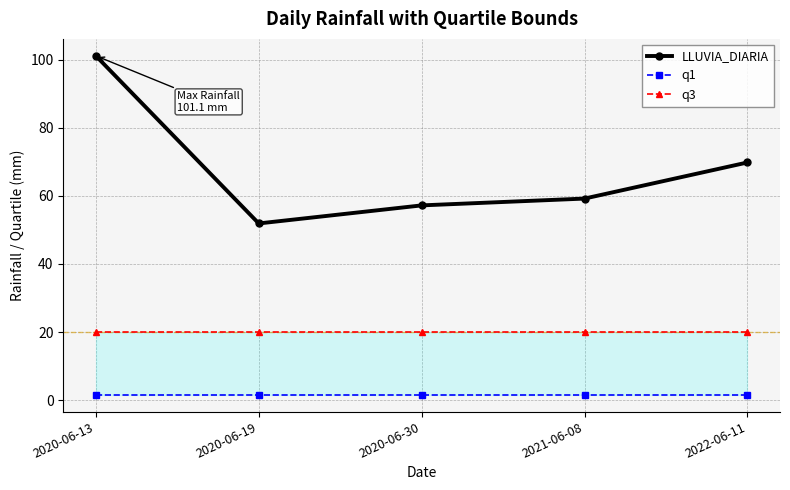

At which category does LLUVIA_DIARIA reach its first local valley?

2020-06-19